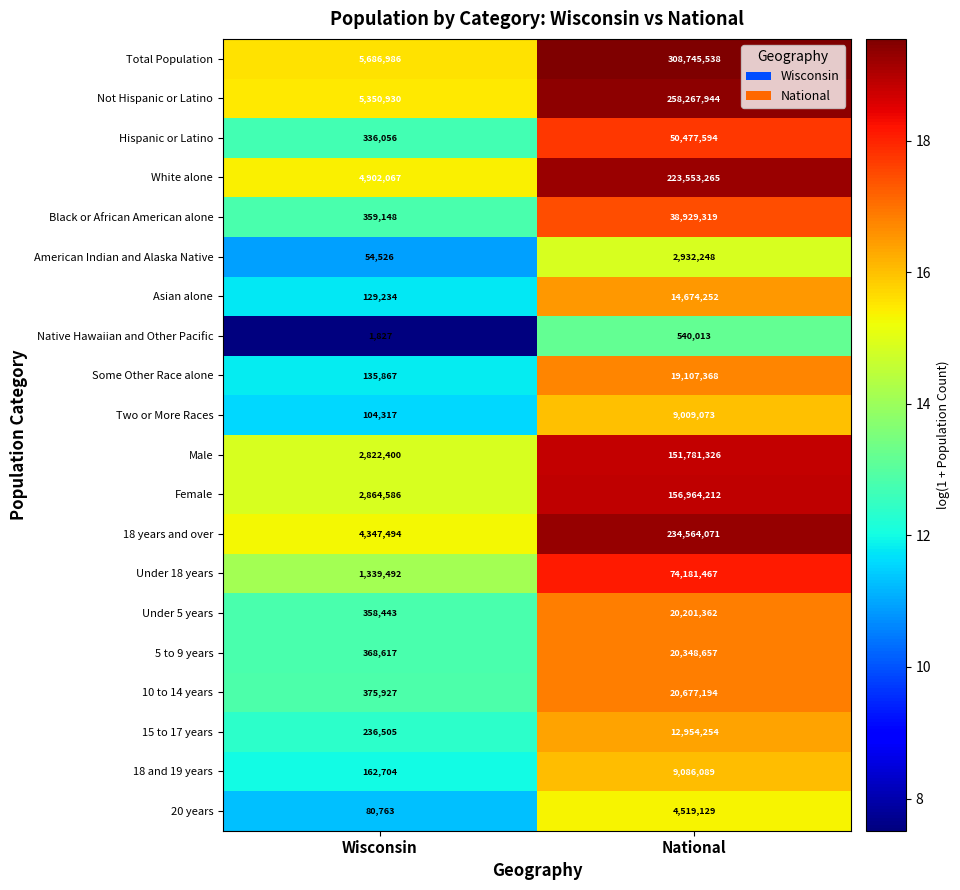

What is the difference between the White alone values at Wisconsin and National?

218651198